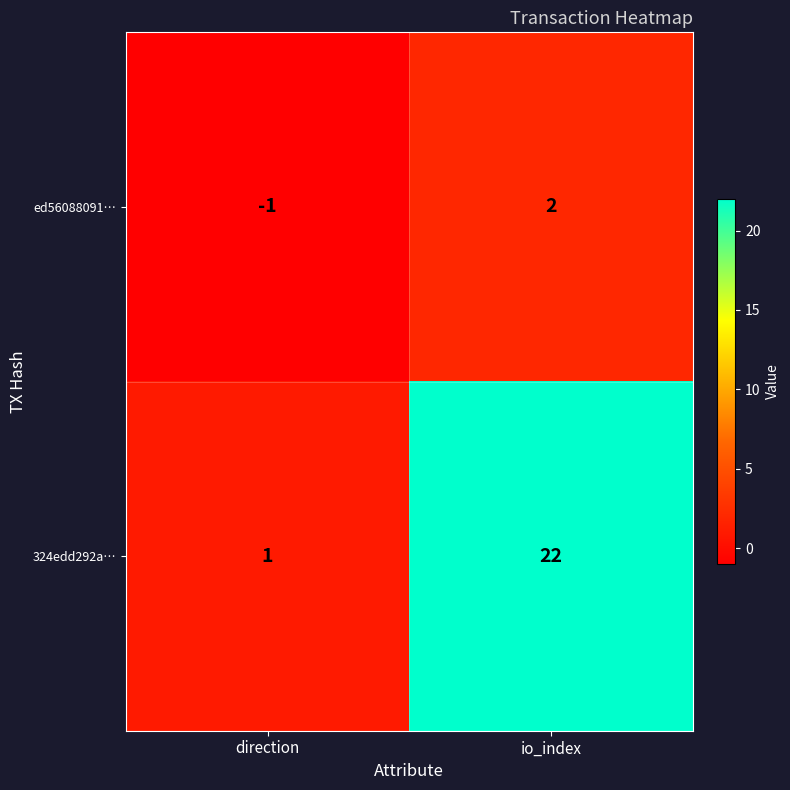

What is the greatest value displayed?

22